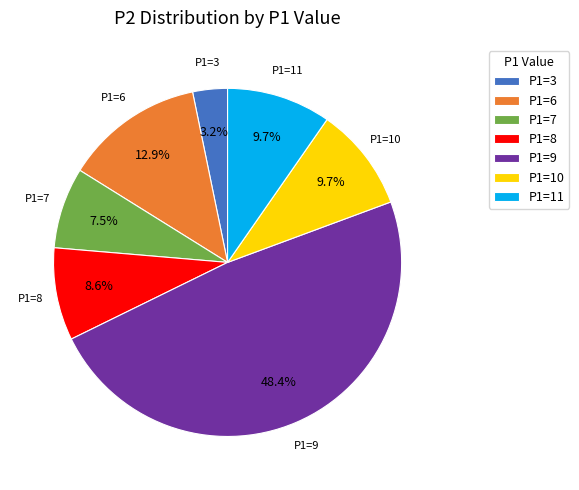

What portion of the pie excludes P1=9?

51.6%